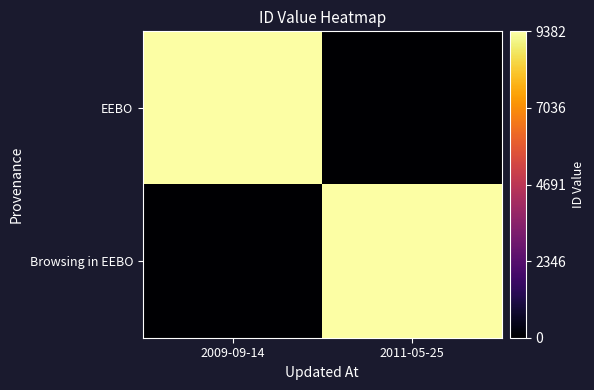

At how many categories does at least one series exceed 1774?

2